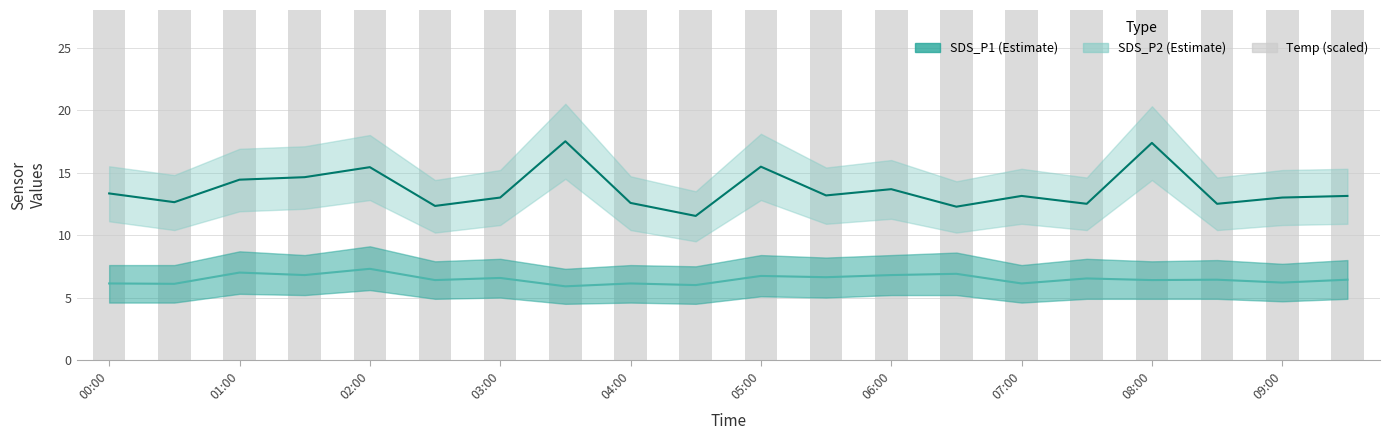

At how many categories does at least one series exceed 17?

20